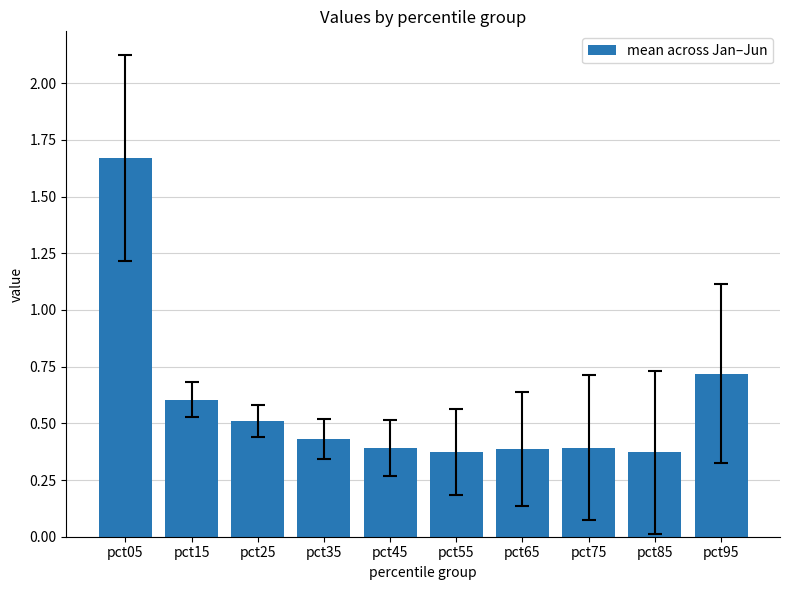

What is the difference between the values at pct35 and pct55?

0.1